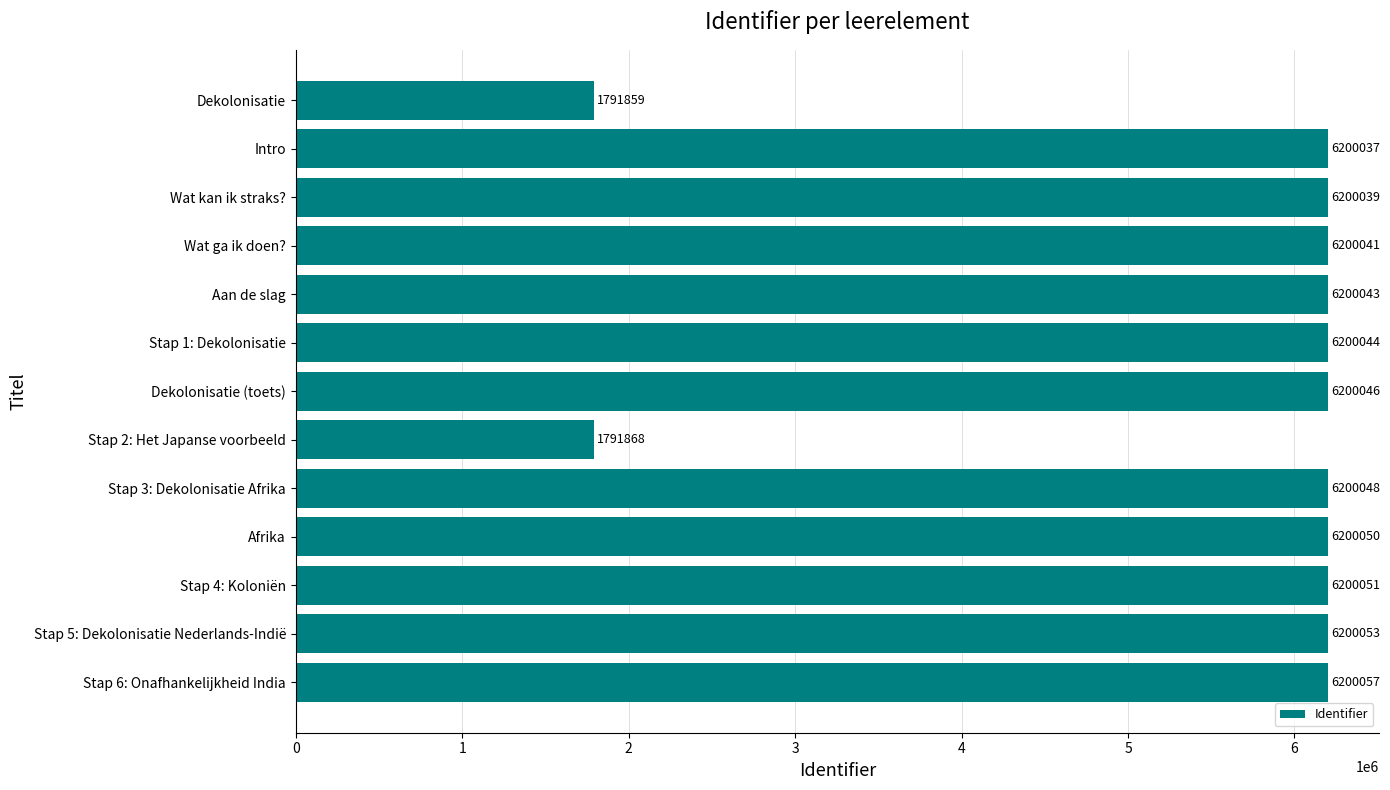

What is the smallest value displayed?

1791859